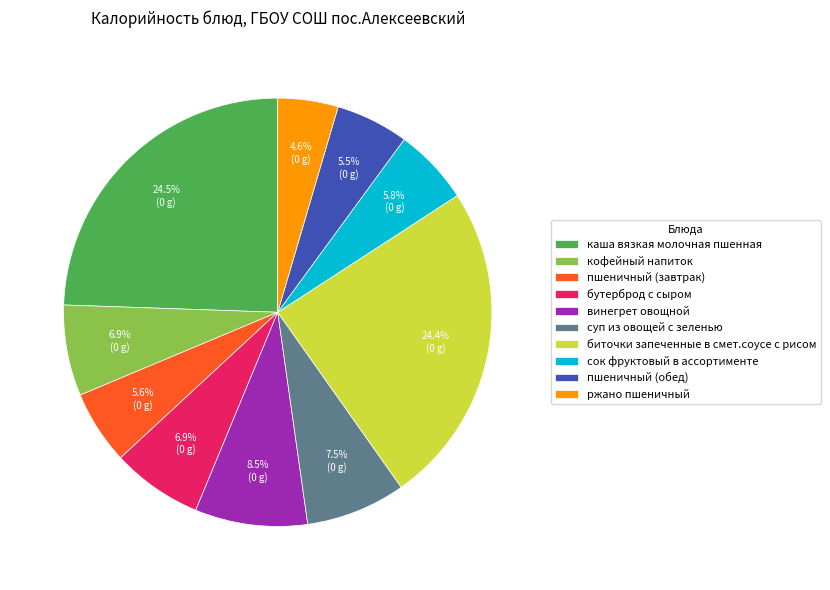

To the nearest percent, what is the difference between the largest and smallest slice percentages?

20%